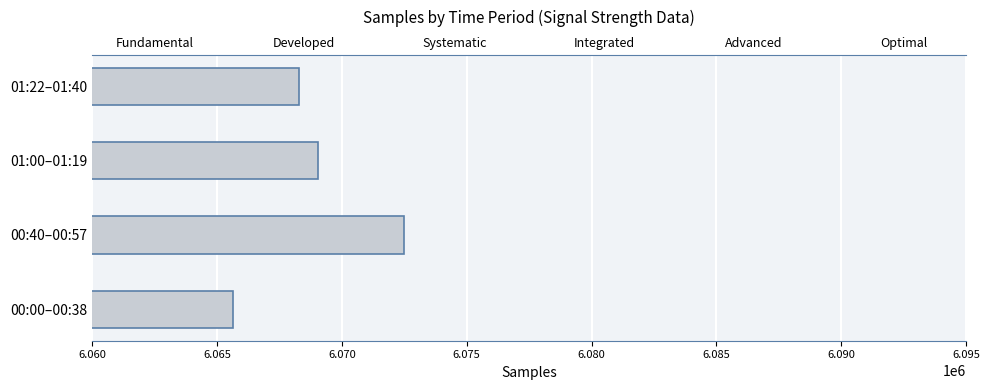

How many bars are there in total?

4